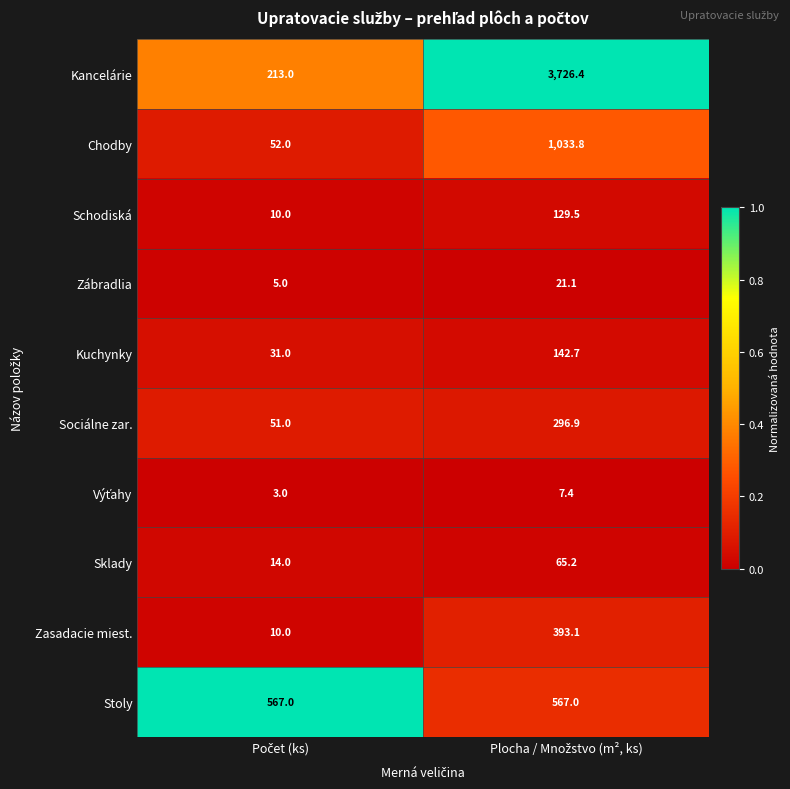

What is the minimum value for Zábradlia?

5.0